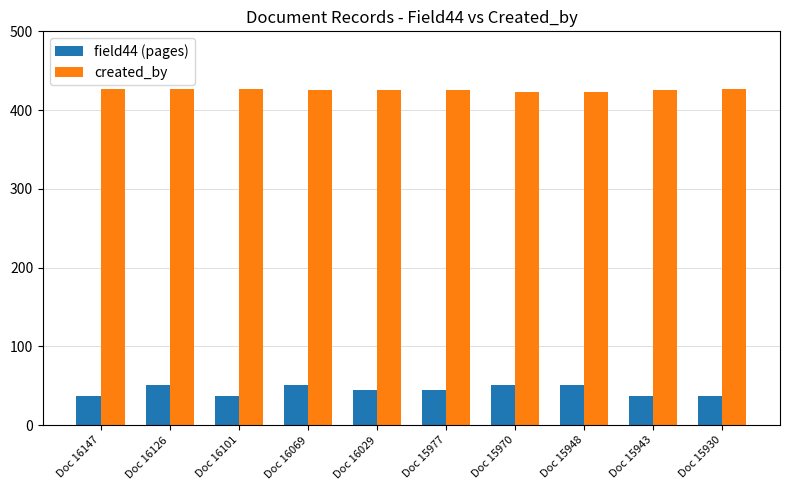

Is it true that created_by equals 262 at Doc 15977?

False